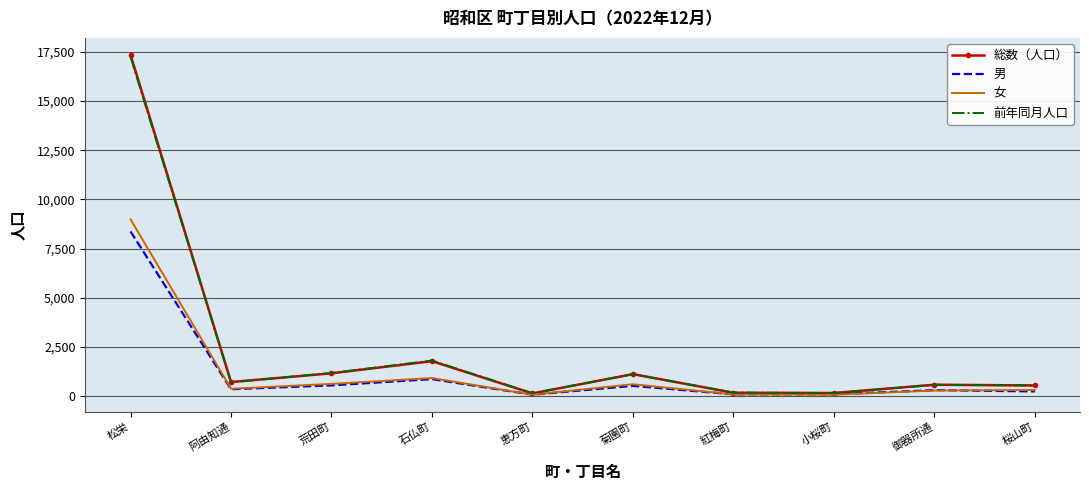

At which label is 男 closest to 4216?

石仏町